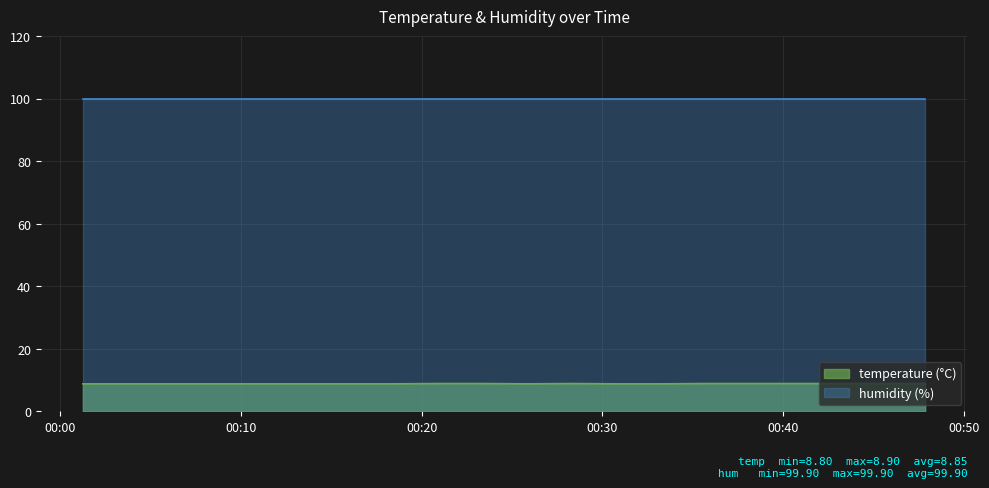

True or false: the data shows 3.1 at 2023-12-14T00:06:09.

False